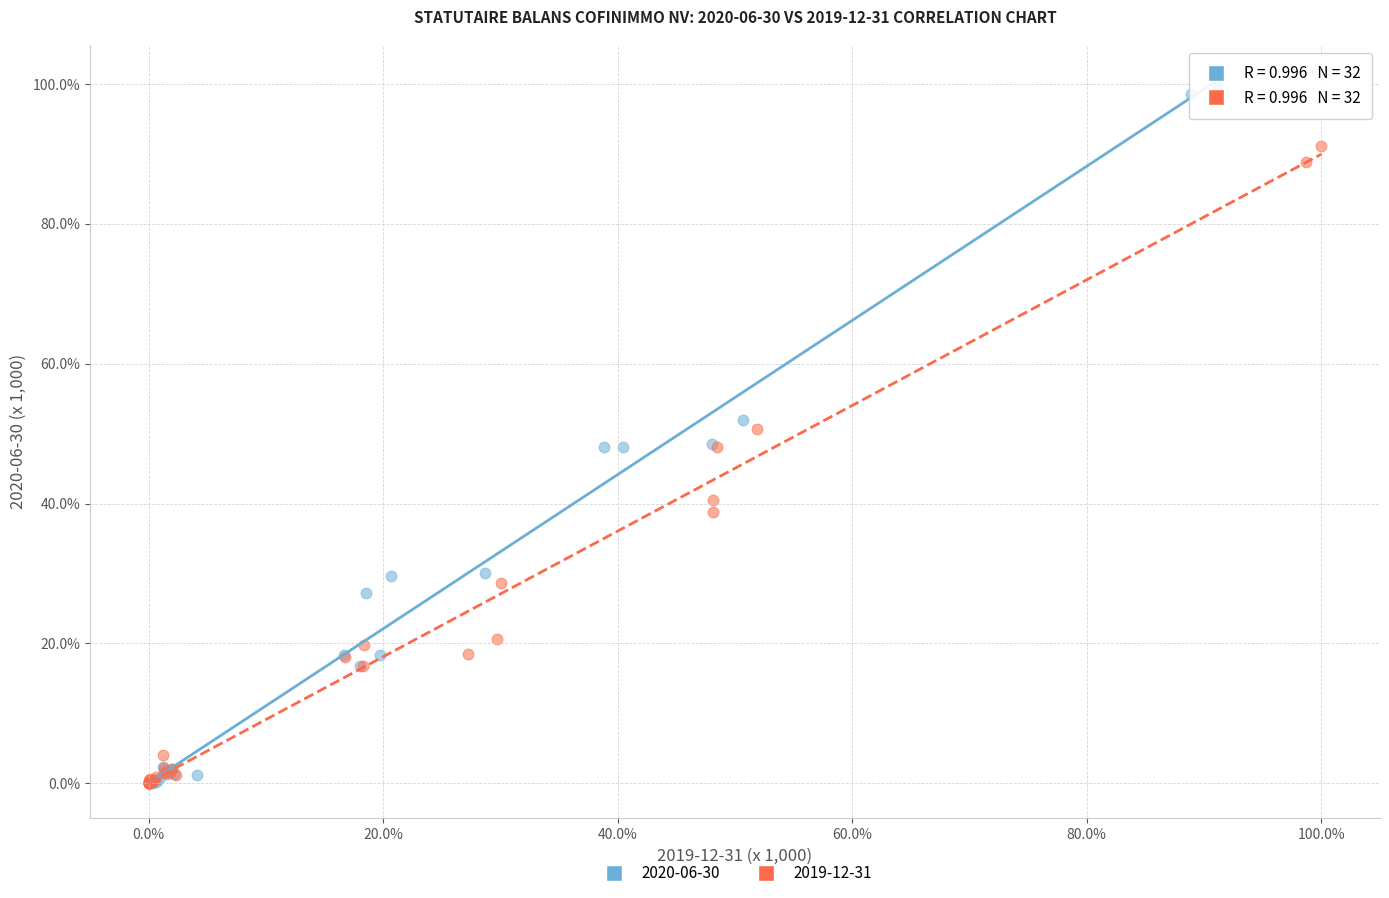

Which series reaches the maximum Y coordinate?

2020-06-30